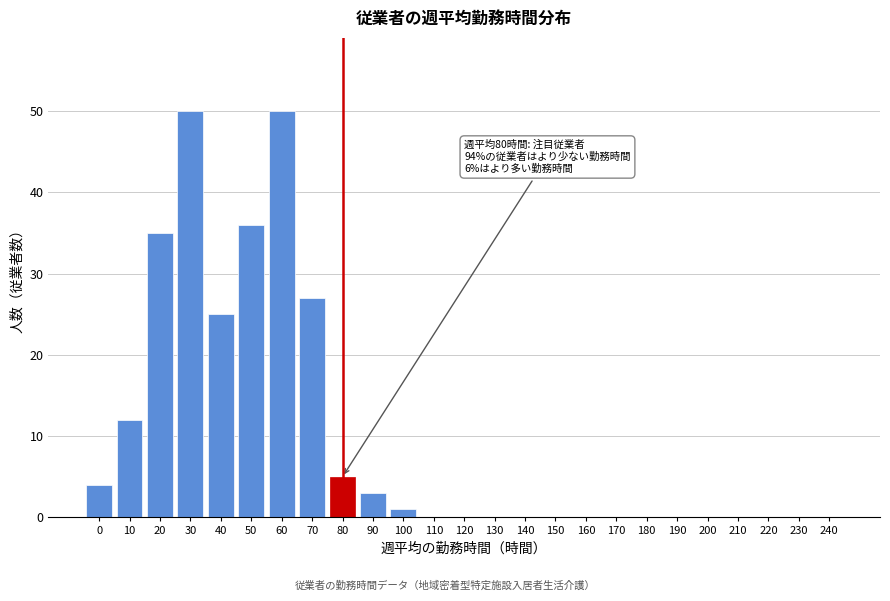

Reading left to right, list all the values displayed in this chart.

0=4	10=12	20=35	30=50	40=25	50=36	60=50	70=27	80=5	90=3	100=1	110=0	120=0	130=0	140=0	150=0	160=0	170=0	180=0	190=0	200=0	210=0	220=0	230=0	240=0